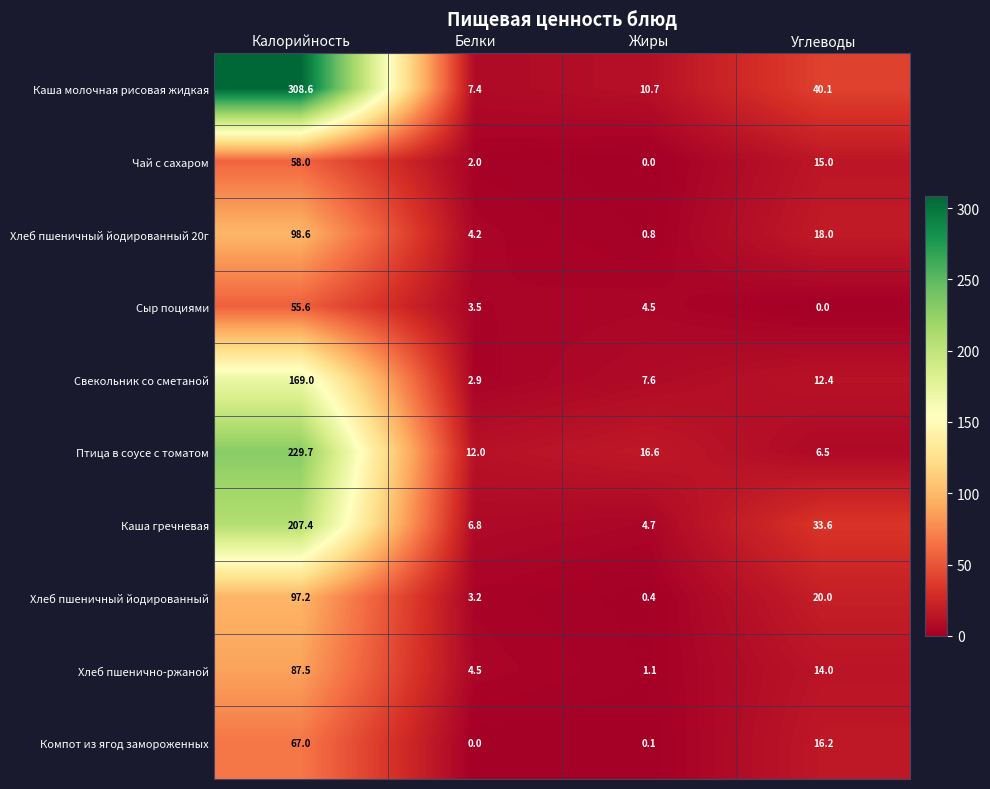

Which series changed the most between Калорийность and Белки?

Каша молочная рисовая жидкая